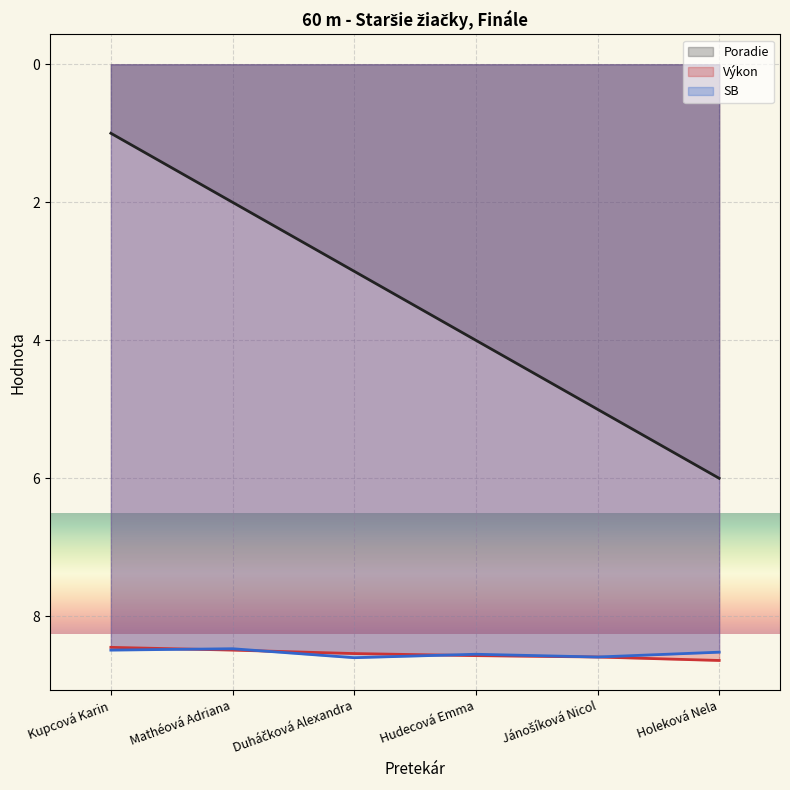

Which series has the largest total across all categories?

Výkon